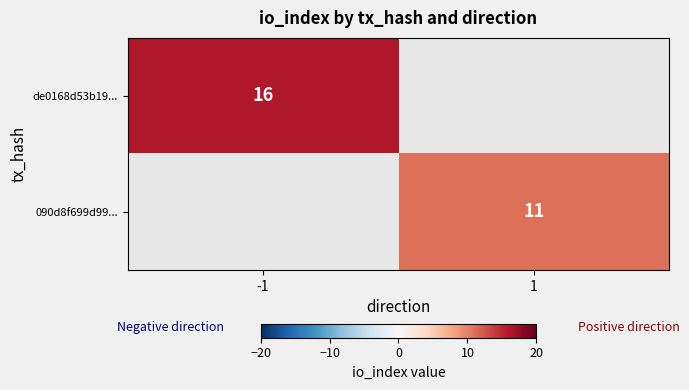

Is it true that 090d8f699d99... equals 11 at 1?

True